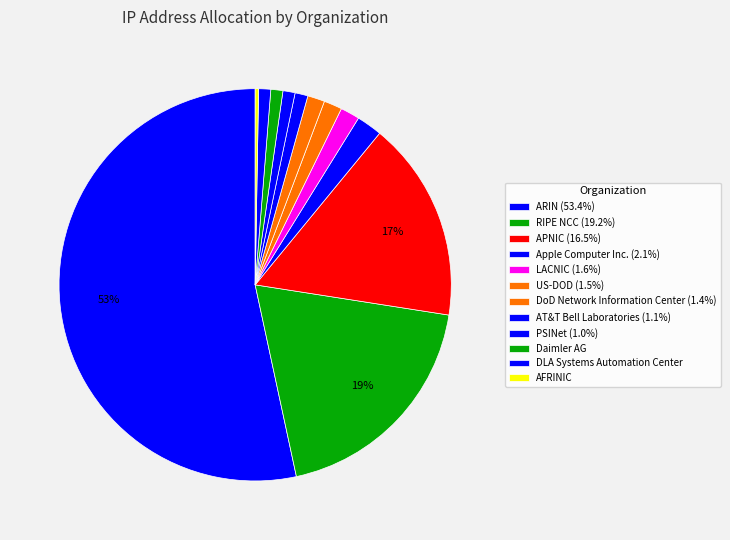

To the nearest percent, what is the average slice percentage?

8%